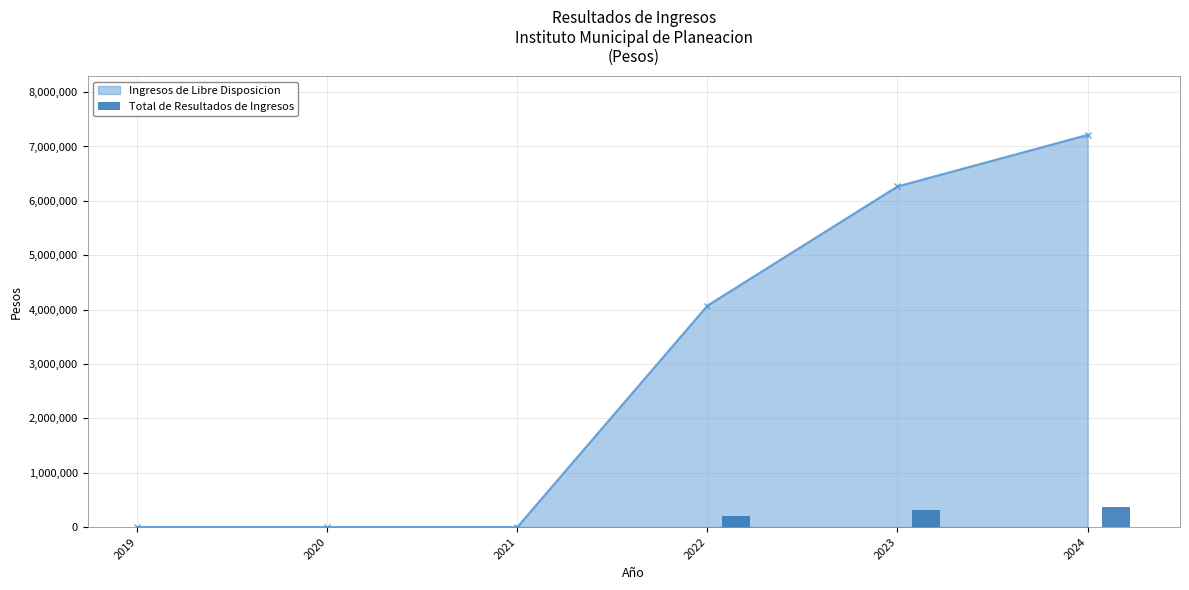

The value of Ingresos de Libre Disposicion at 2021 is 0.0. True or false?

True